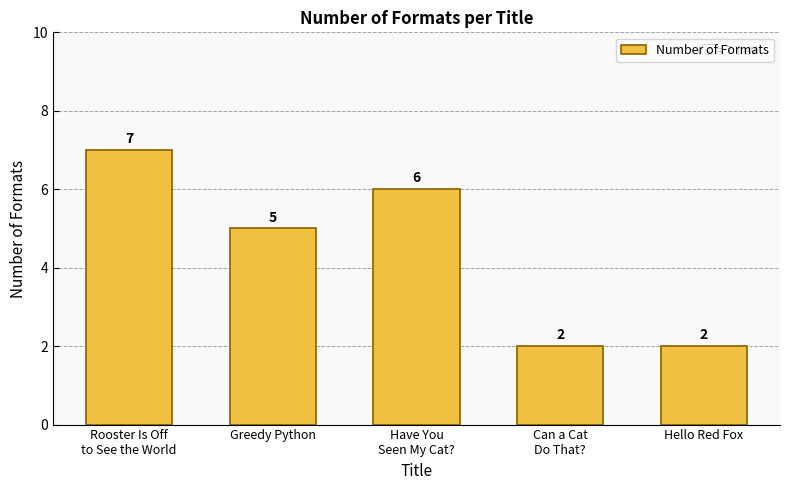

What is the sum of the values at Greedy Python and Hello Red Fox?

7